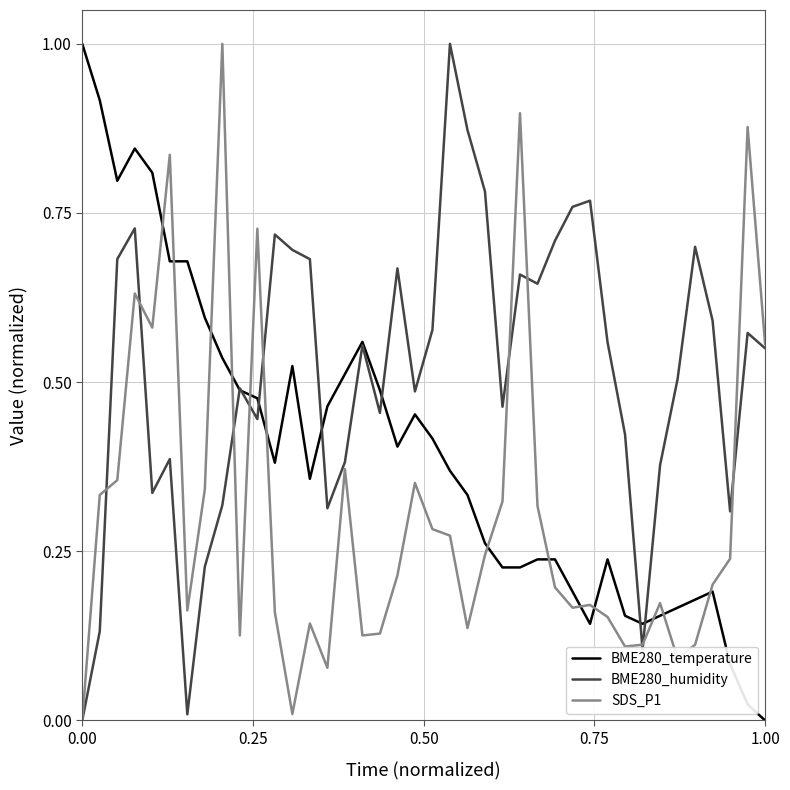

Rank the series by their average value, from lowest to highest.

SDS_P1, BME280_temperature, BME280_humidity